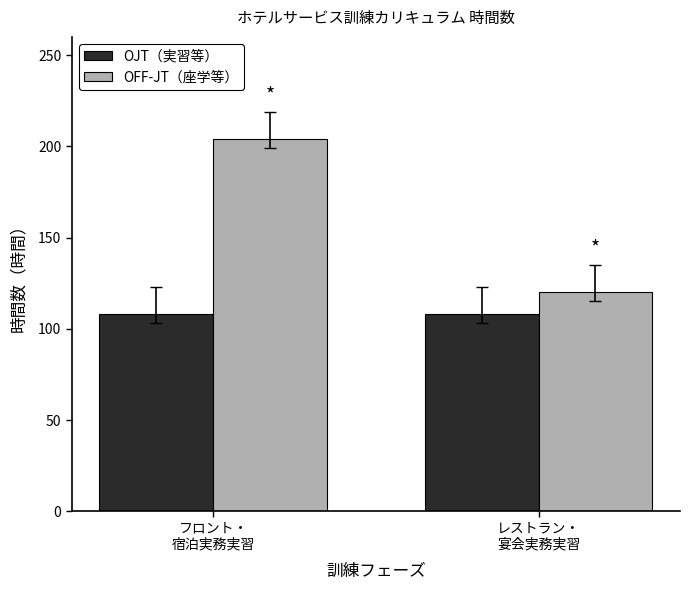

At フロント・
宿泊実務実習, list the series in order from largest to smallest.

OFF-JT（座学等）, OJT（実習等）